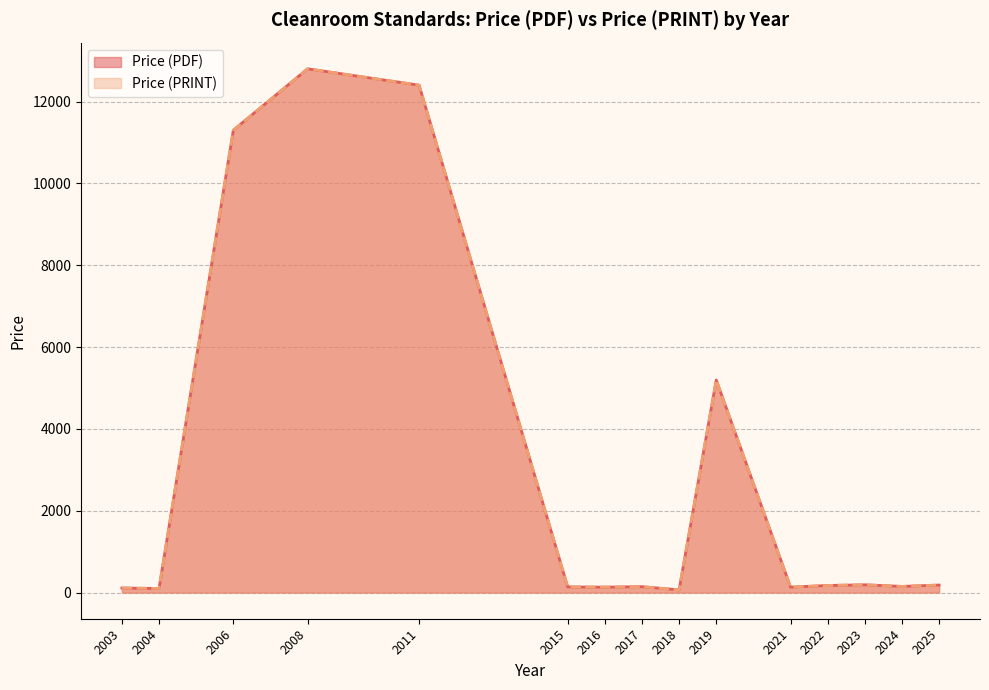

True or false: Price (PRINT) and Price (PDF) cross at least once.

False